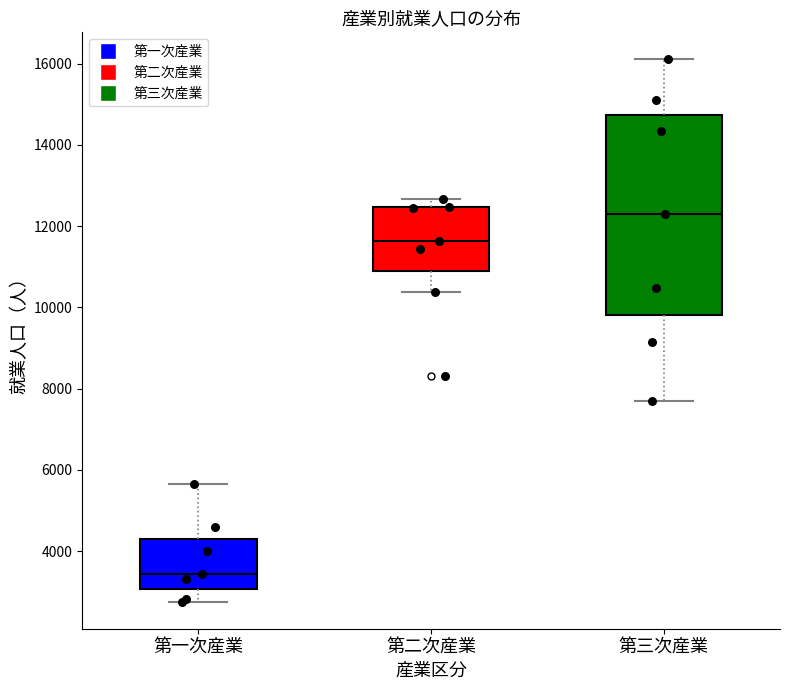

Comparing the boxes themselves (not the whiskers), which one is the tallest?

第三次産業